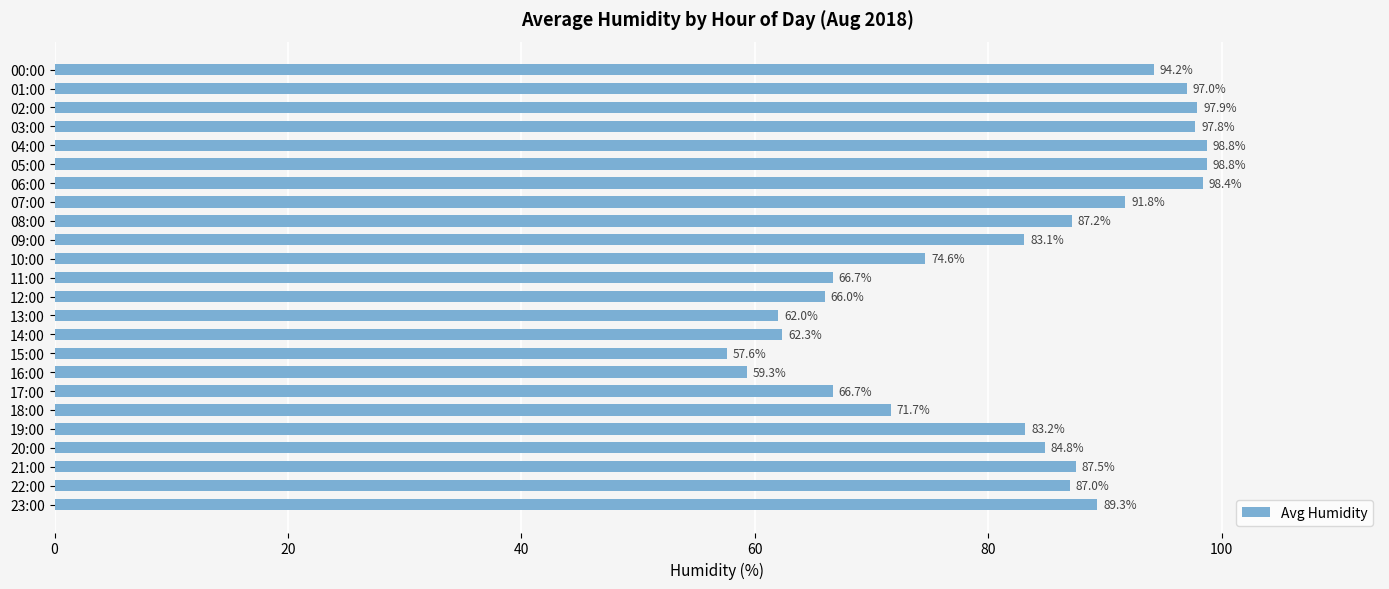

How many distinct data groups are displayed?

1